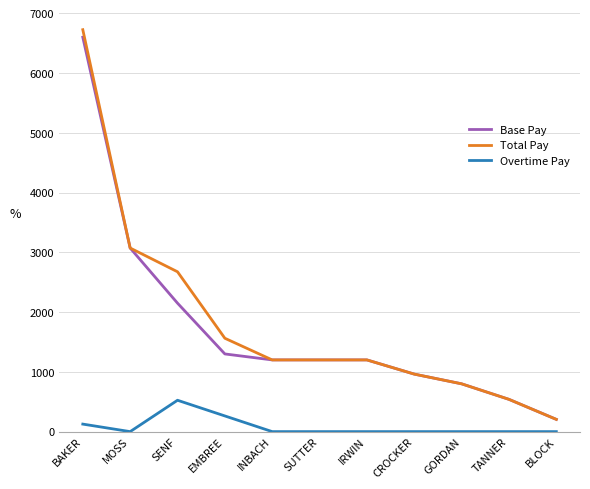

True or false: Base Pay and Overtime Pay cross at least once.

False